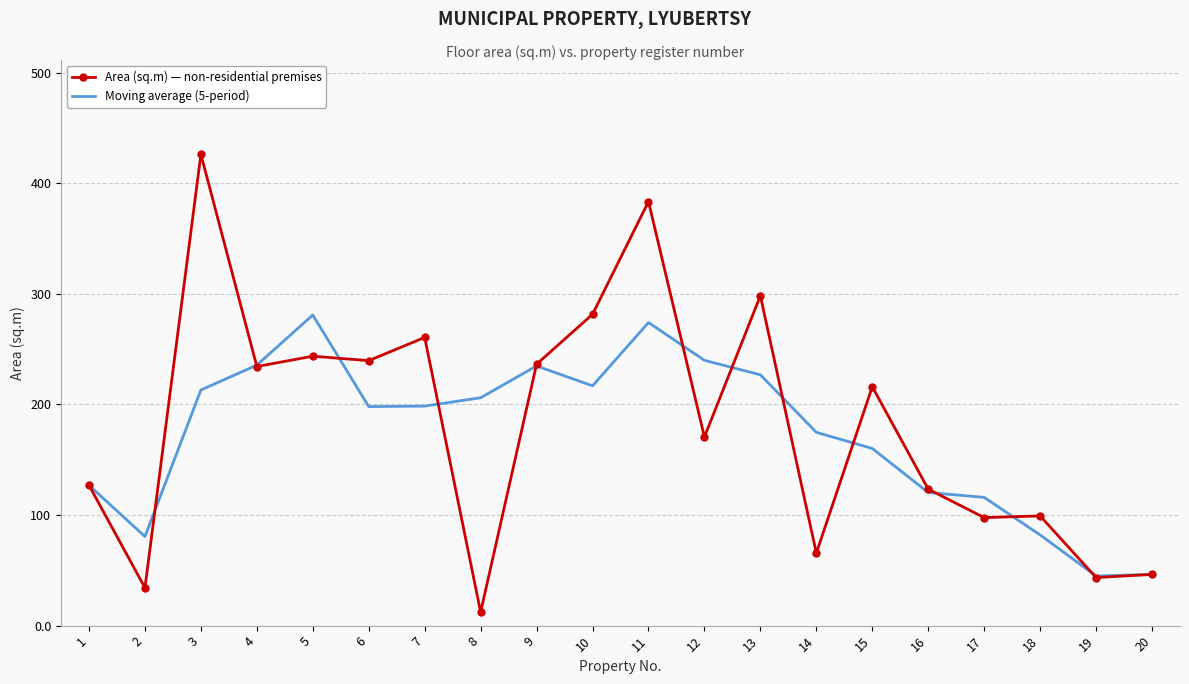

What is the minimum value for Moving average (5-period)?

44.9